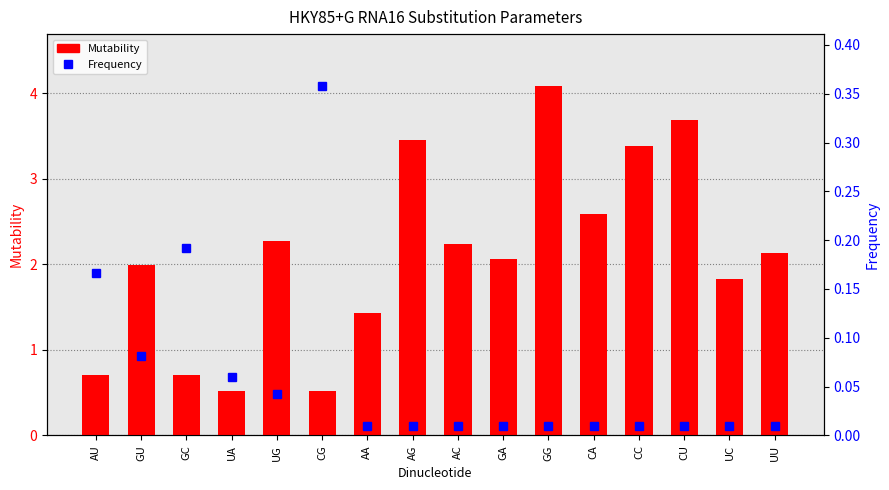

What is the difference between the maximum and minimum values in the Frequency series?

0.3